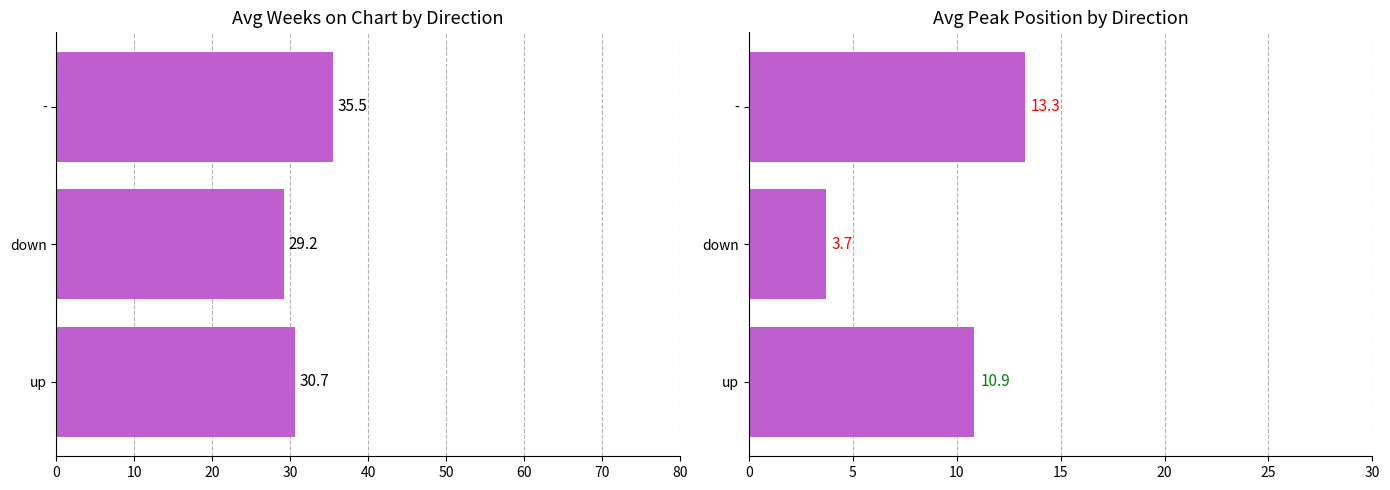

What are all the series names shown in the legend?

Avg Weeks on Chart, Avg Peak Position